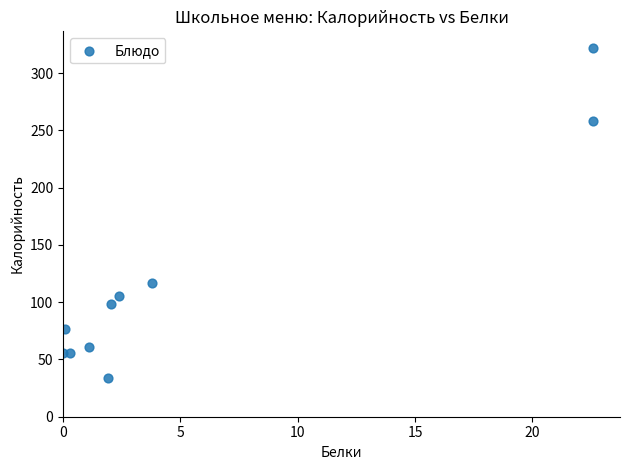

What is the range of X values (max minus min)?

22.6